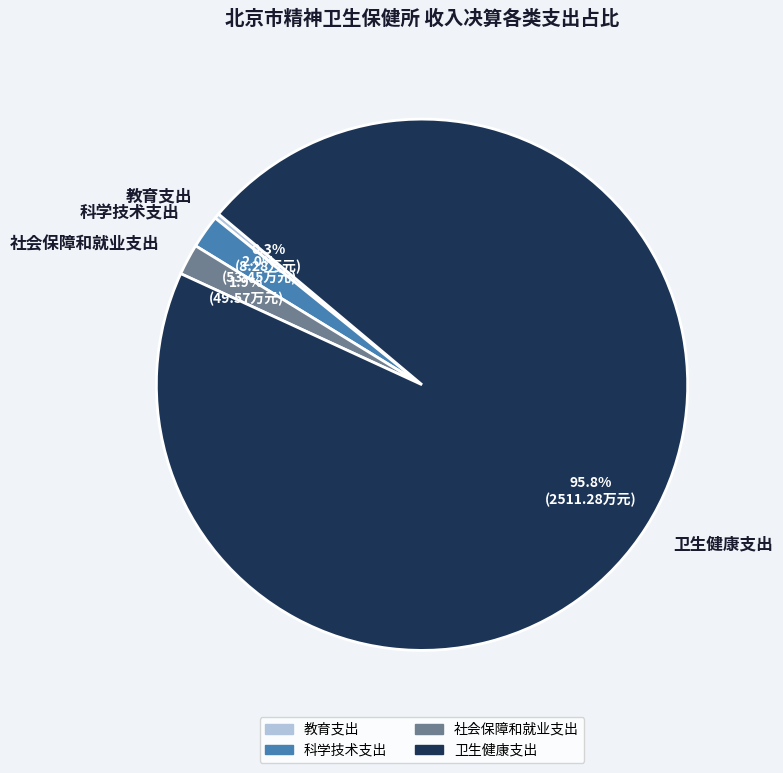

Between 教育支出 and 社会保障和就业支出, which is larger?

社会保障和就业支出